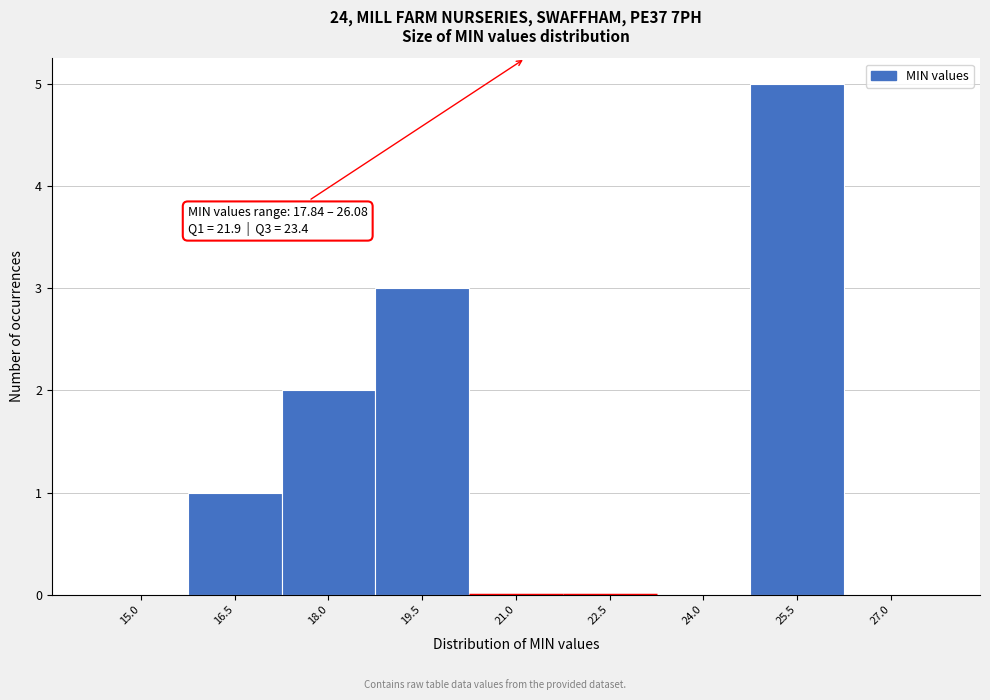

Reading right to left, what are all the values shown in this chart?

27.0=0	25.5=5	24.0=0	22.5=0	21.0=0	19.5=3	18.0=2	16.5=1	15.0=0